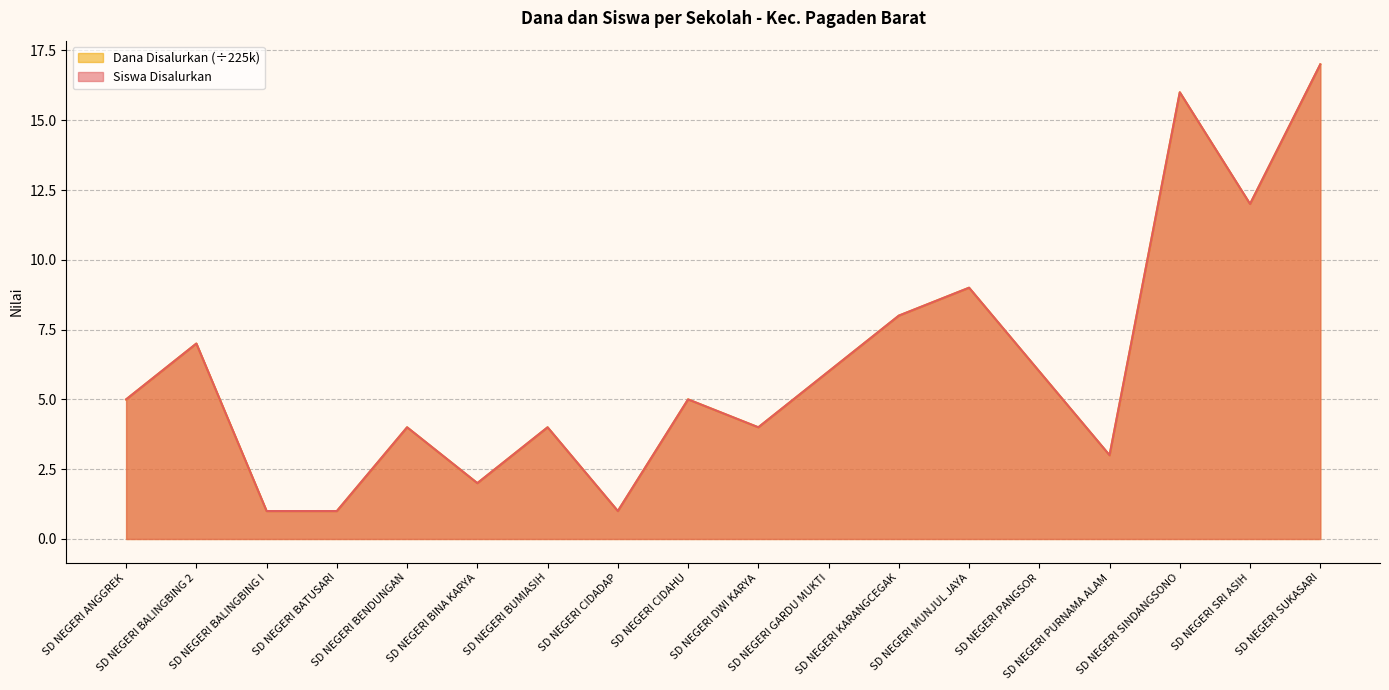

Rank the categories by Siswa Disalurkan value from lowest to highest.

SD NEGERI BALINGBING I, SD NEGERI BATUSARI, SD NEGERI CIDADAP, SD NEGERI BINA KARYA, SD NEGERI PURNAMA ALAM, SD NEGERI BENDUNGAN, SD NEGERI BUMIASIH, SD NEGERI DWI KARYA, SD NEGERI ANGGREK, SD NEGERI CIDAHU, SD NEGERI GARDU MUKTI, SD NEGERI PANGSOR, SD NEGERI BALINGBING 2, SD NEGERI KARANGCEGAK, SD NEGERI MUNJUL JAYA, SD NEGERI SRI ASIH, SD NEGERI SINDANGSONO, SD NEGERI SUKASARI